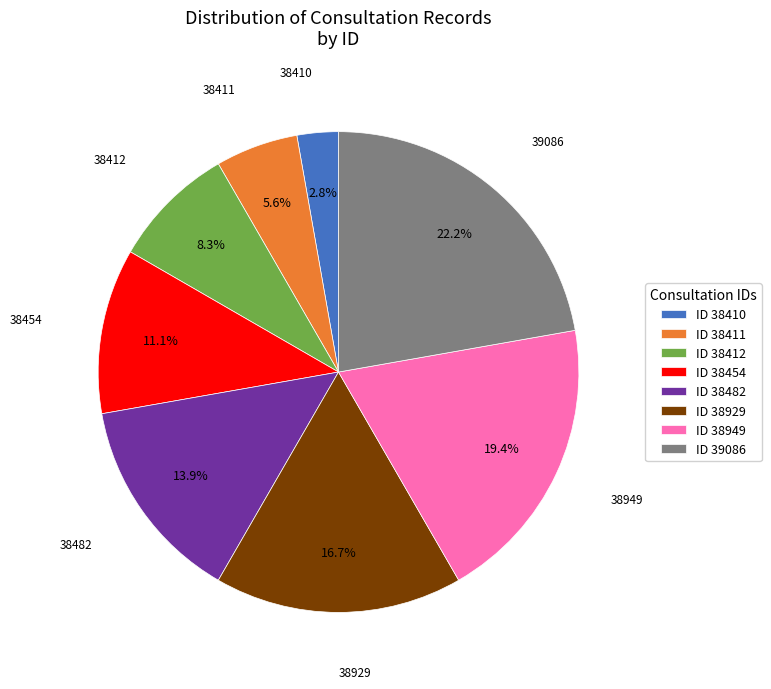

Approximately how many times larger is the value at ID 39086 compared to ID 38482?

1.6